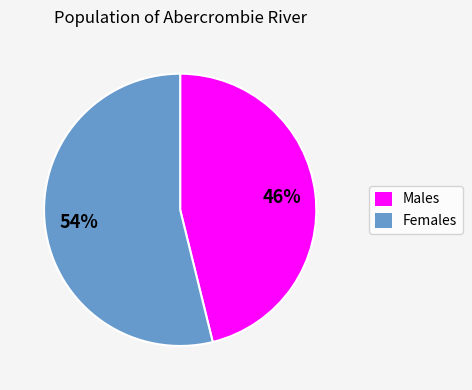

Count the number of slices in the pie.

2